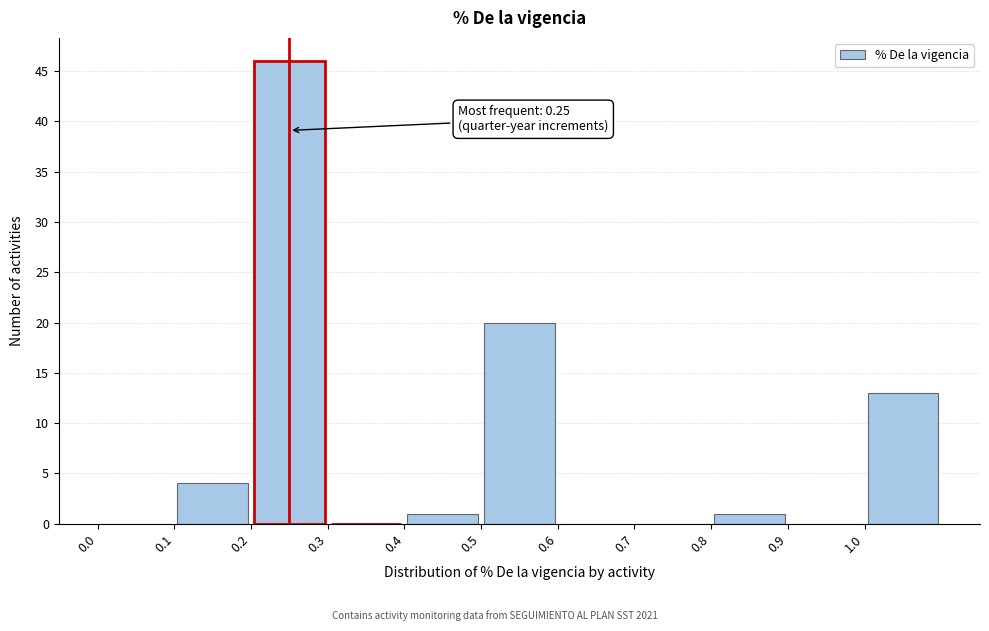

Which range on the x-axis has the tallest bar?

0.2 to 0.3